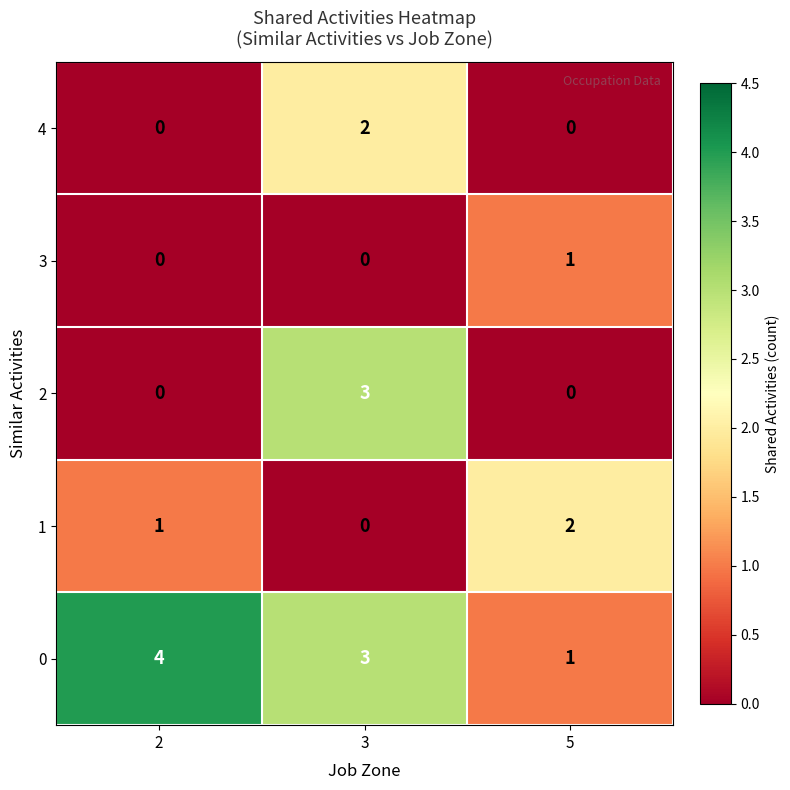

Which series has the largest total across all categories?

0